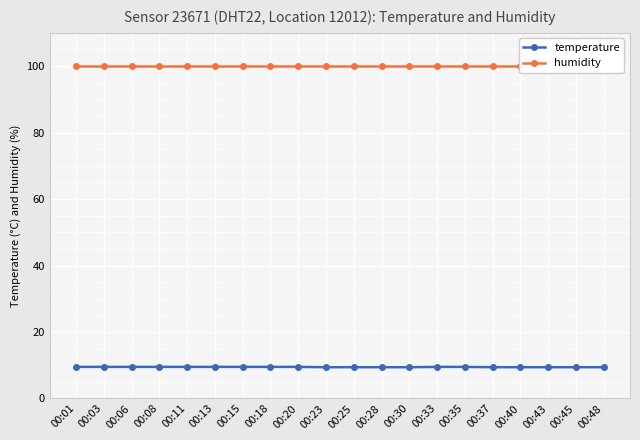

How many lines are shown in the chart?

2